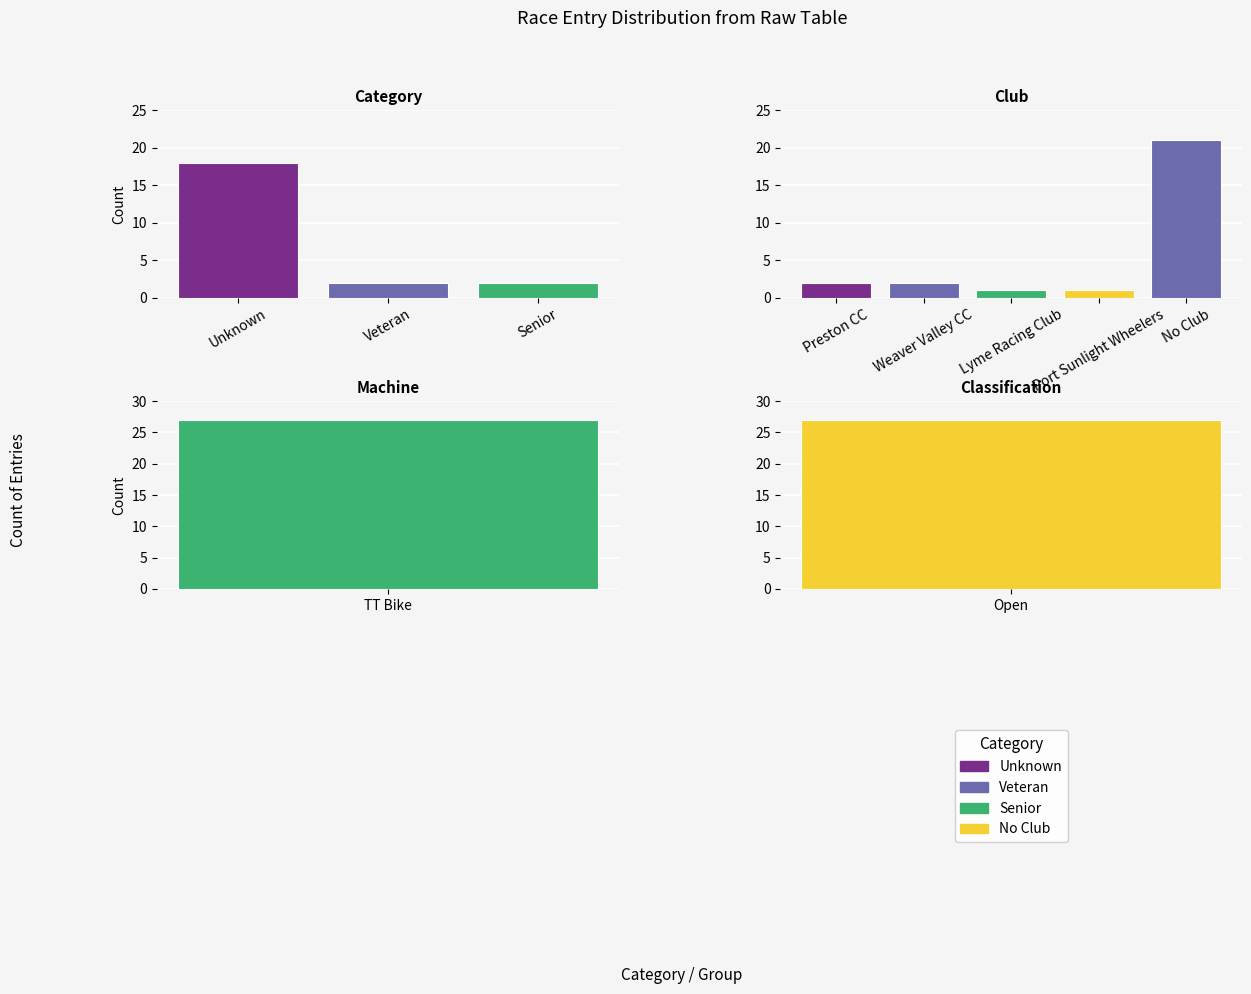

The Unknown series shows -9 at 2. True or false?

False